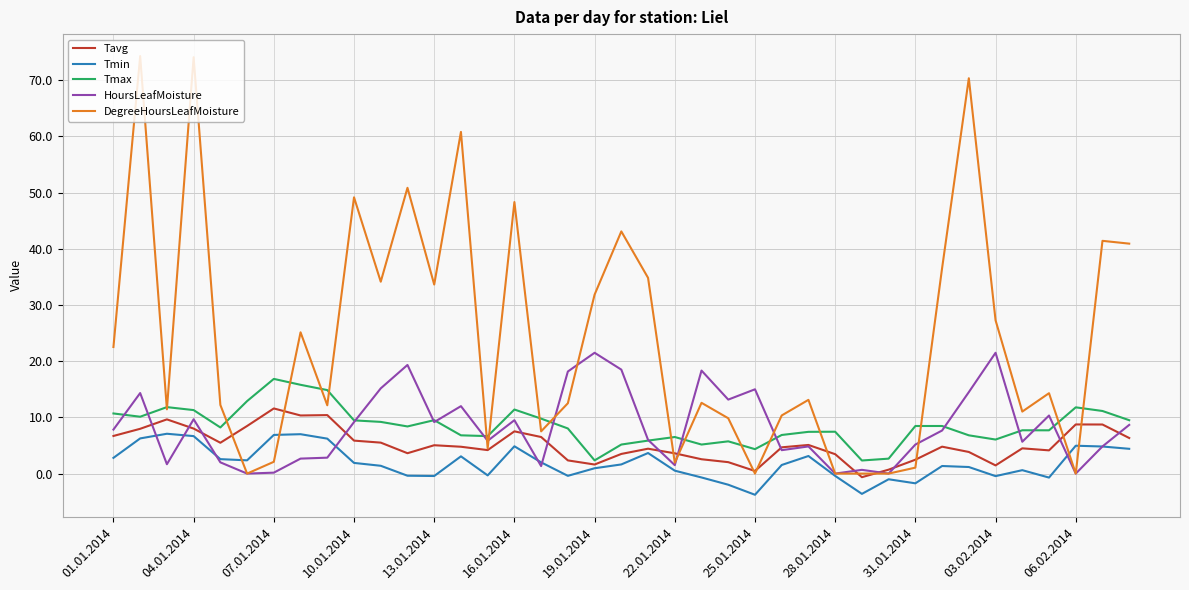

Which series has the largest range (max minus min)?

DegreeHoursLeafMoisture